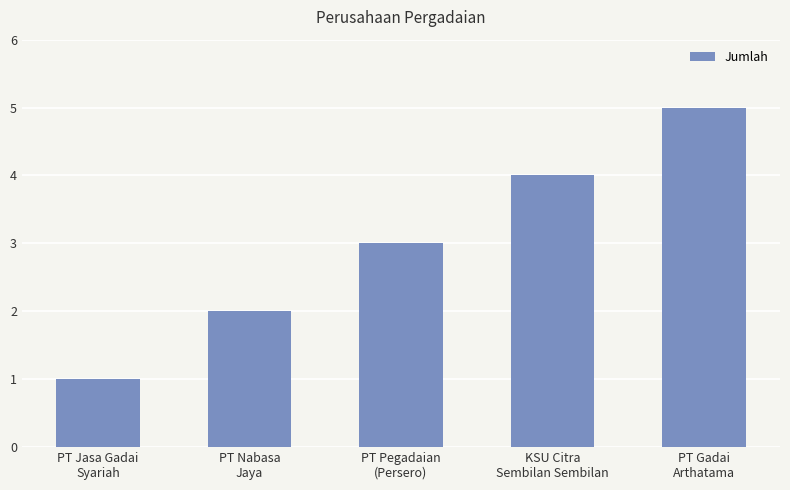

What is the average value?

3